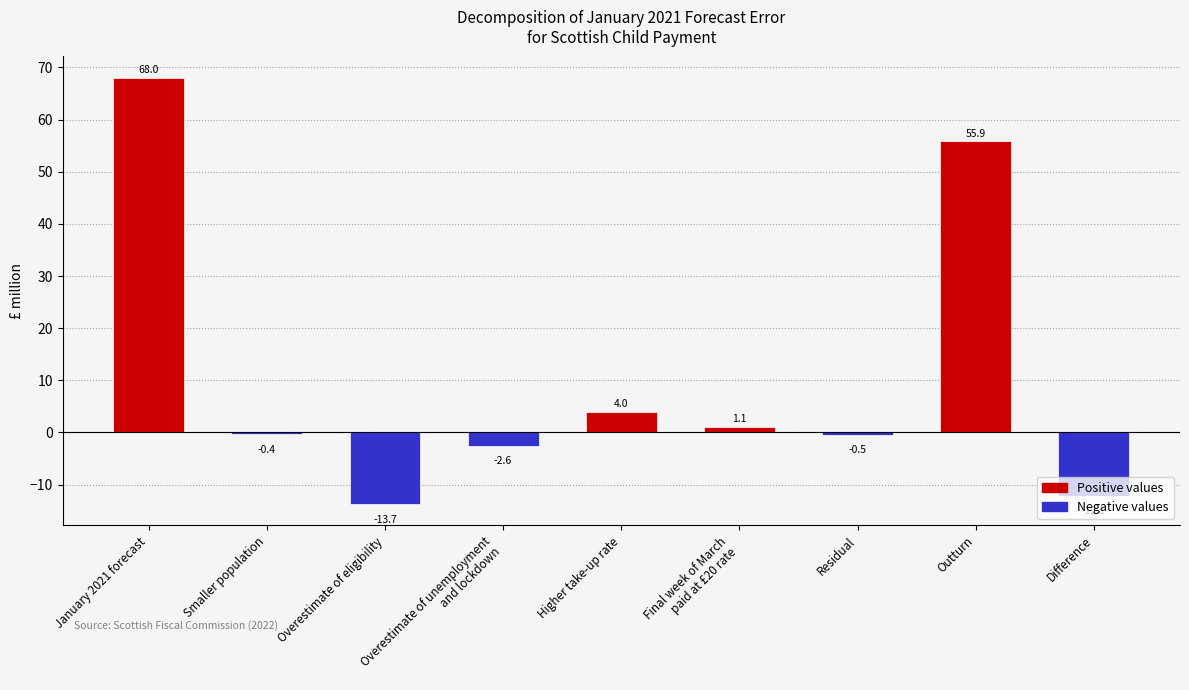

Rank the categories by value from highest to lowest.

January 2021 forecast, Outturn, Higher take-up rate, Final week of March
paid at £20 rate, Smaller population, Residual, Overestimate of unemployment
and lockdown, Difference, Overestimate of eligibility